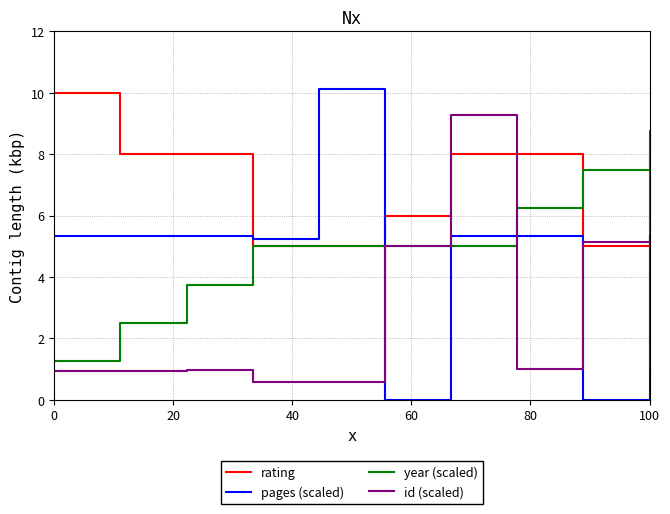

What is the maximum value for rating?

10.0